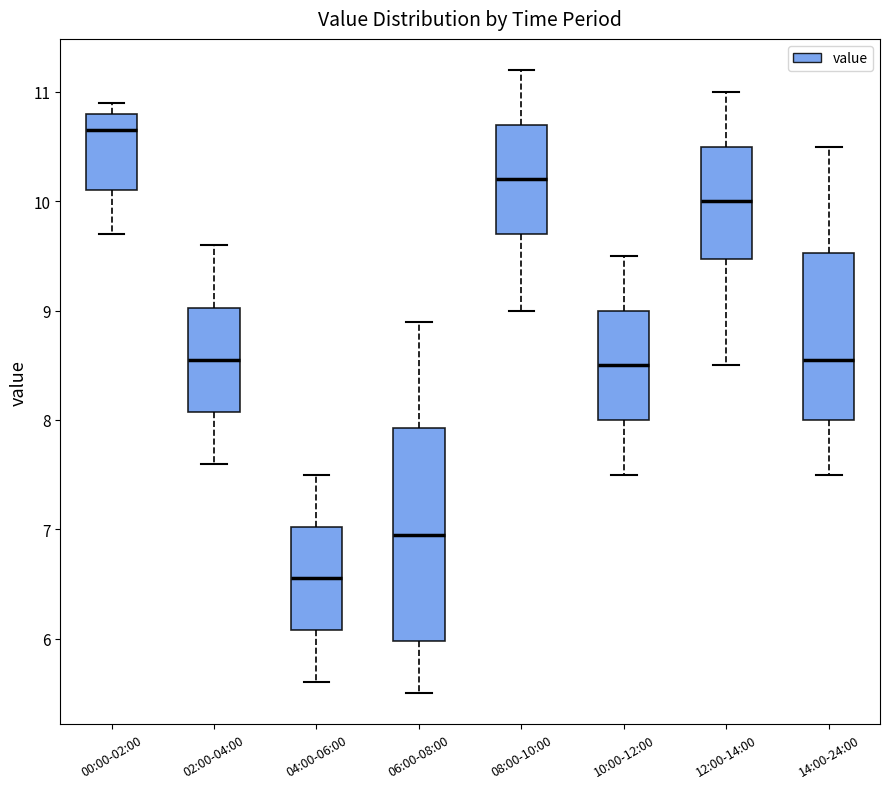

Reading left to right, read every box against the y-axis: the position of its median line, the range the box covers, and the ends of its whiskers. The values are not printed on the chart, so give them approximately, as read against the axis.

00:00-02:00: median 10.7, box 10.1 to 10.8, whiskers 9.7 to 10.9
02:00-04:00: median 8.6, box 8.1 to 9.0, whiskers 7.6 to 9.6
04:00-06:00: median 6.6, box 6.1 to 7.0, whiskers 5.6 to 7.5
06:00-08:00: median 7.0, box 6.0 to 7.9, whiskers 5.5 to 8.9
08:00-10:00: median 10.2, box 9.7 to 10.7, whiskers 9.0 to 11.2
10:00-12:00: median 8.5, box 8.0 to 9.0, whiskers 7.5 to 9.5
12:00-14:00: median 10.0, box 9.5 to 10.5, whiskers 8.5 to 11.0
14:00-24:00: median 8.6, box 8.0 to 9.5, whiskers 7.5 to 10.5